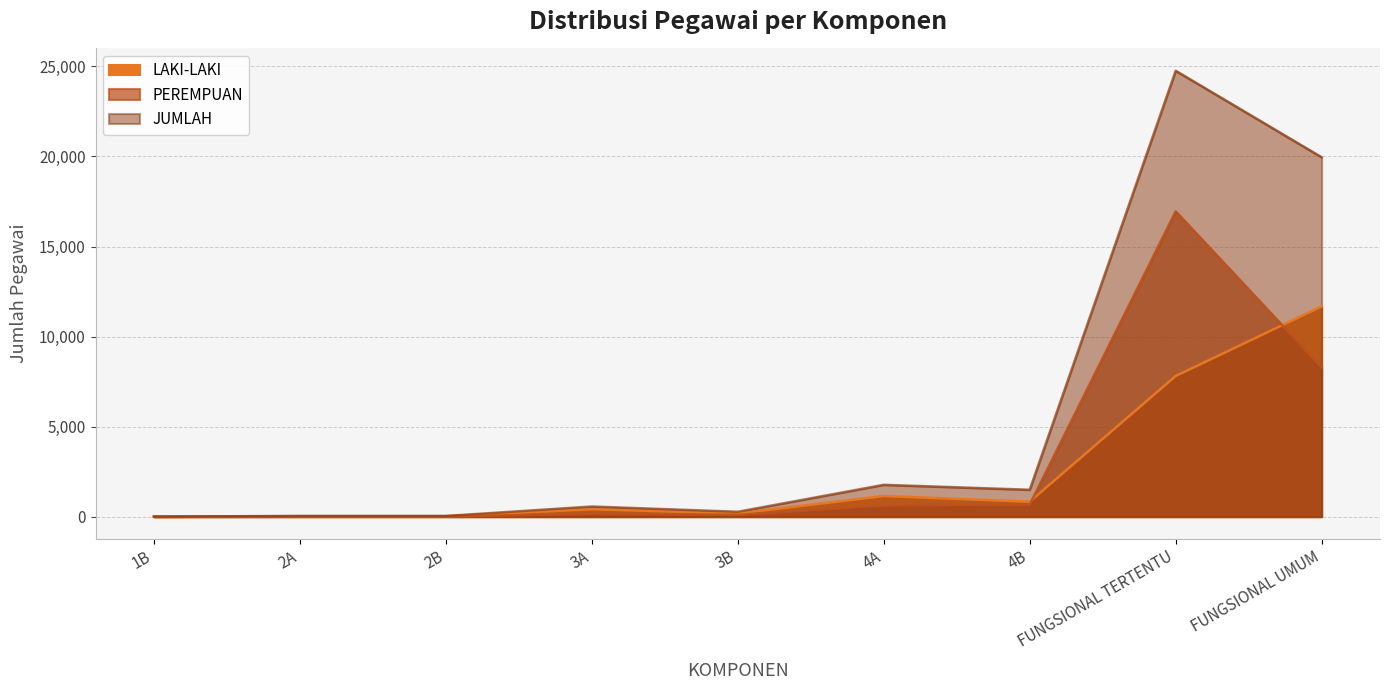

What is the difference between the second highest and second lowest values in the PEREMPUAN series?

8277